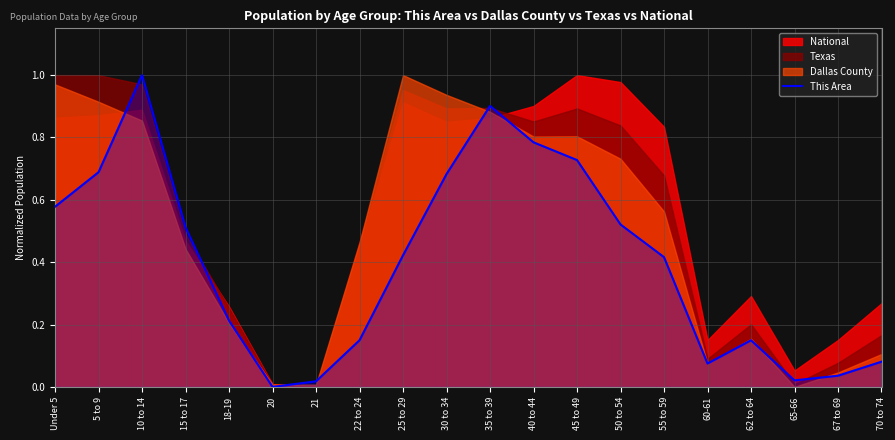

What position from the right is 22 to 24?

13